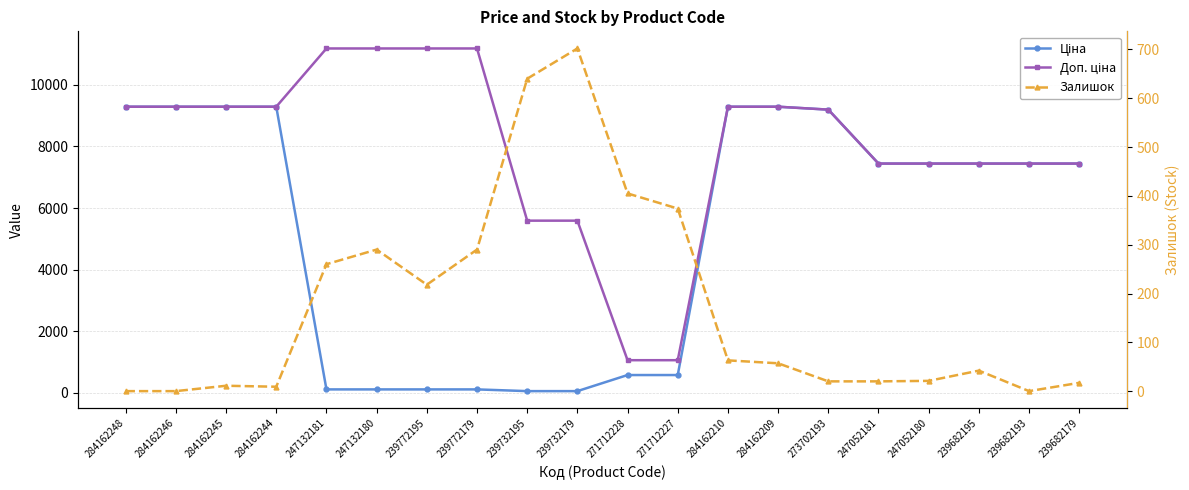

The value of Ціна at 273702193 is 3734.0. True or false?

False